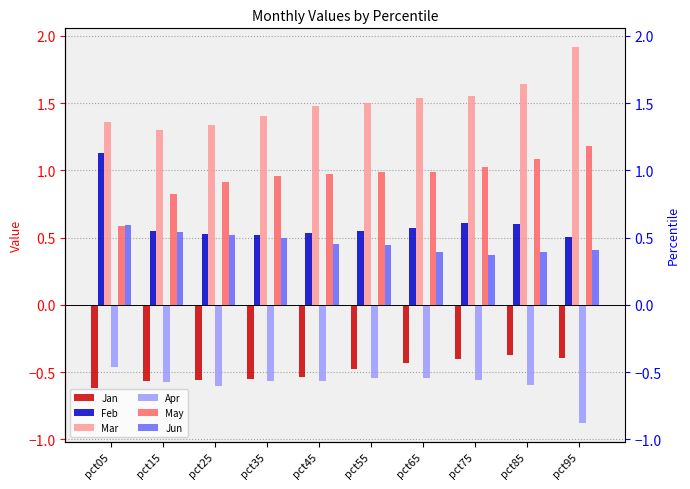

Between pct75 and pct85, which series saw the biggest shift?

Mar